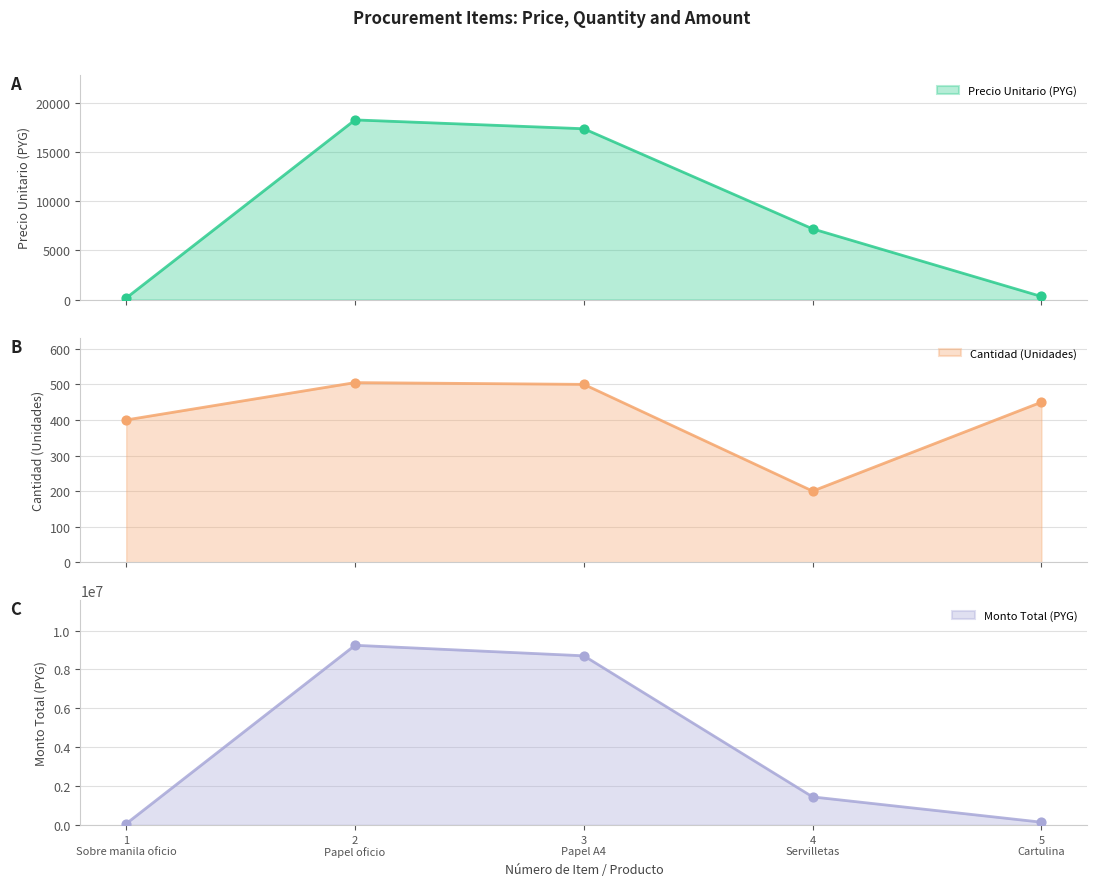

Which series contains the highest Y value?

monto_line